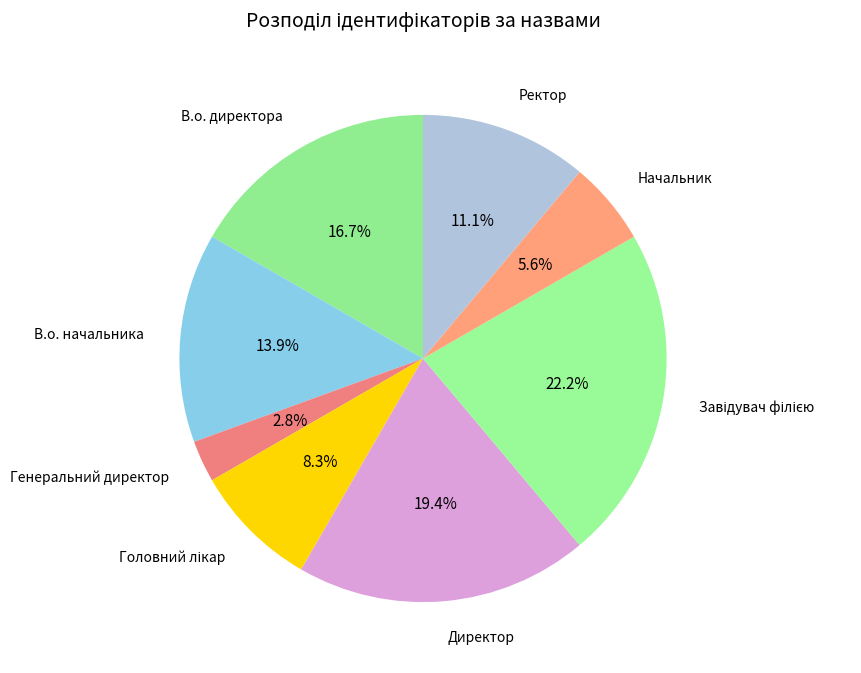

What is the largest slice in the pie chart?

Завідувач філією